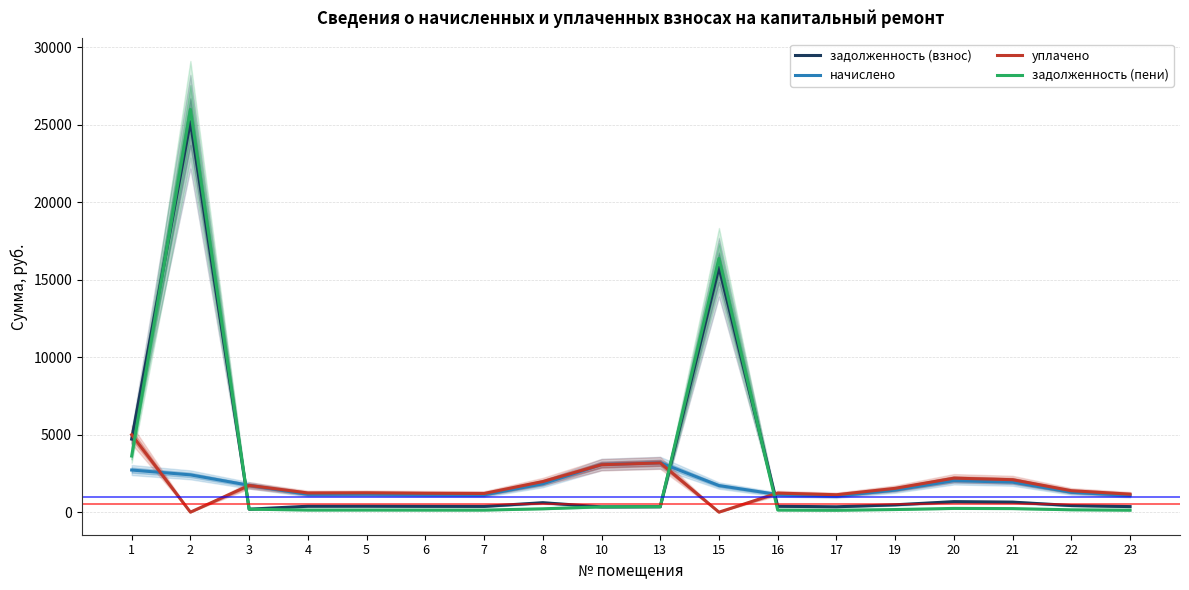

At which label does задолженность (пени) first exceed 192?

1